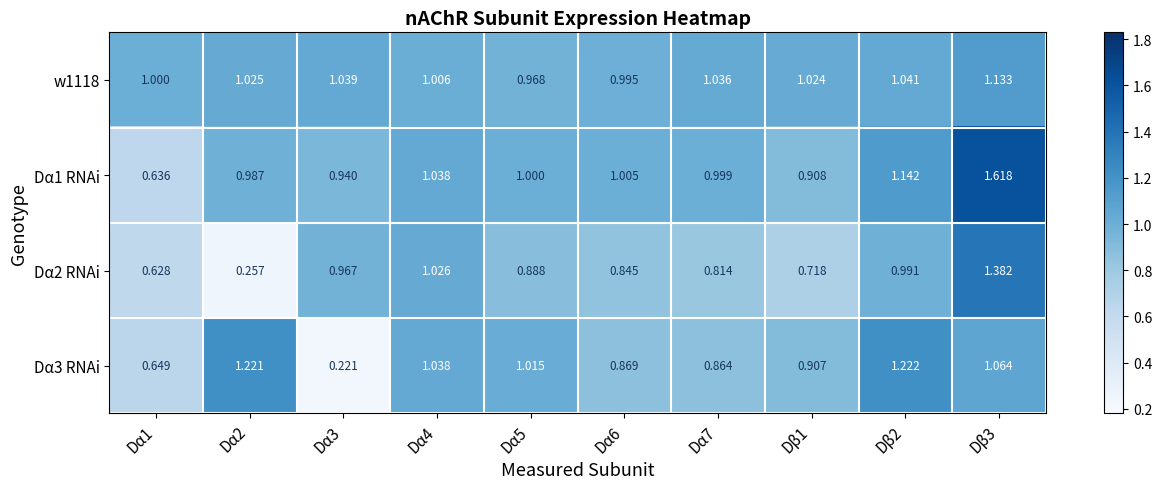

Is the value of w1118 at Dβ1 greater than the value of Dα1 RNAi at Dα2?

Yes